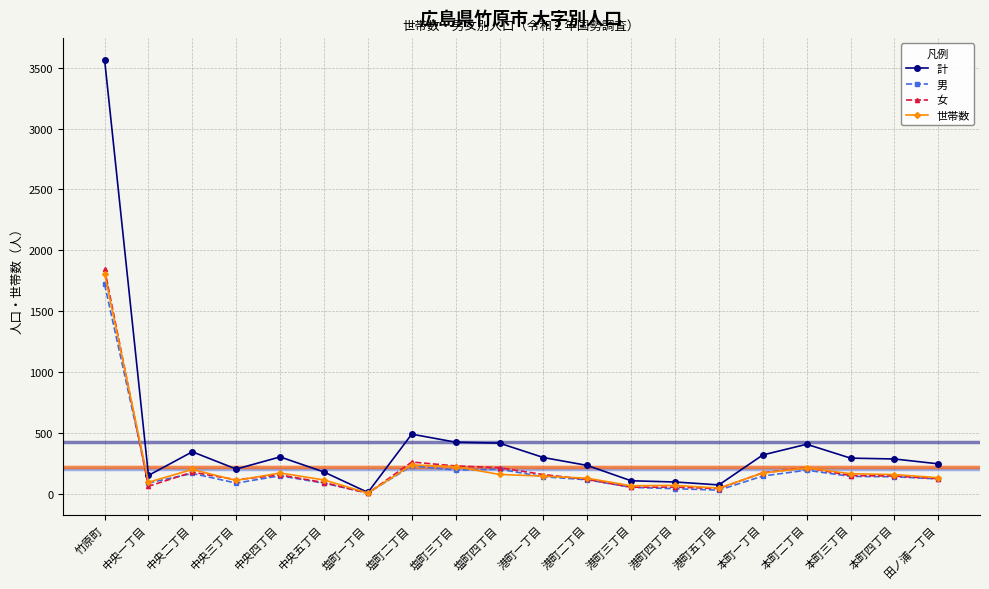

True or false: 女 has a value of 124 at 田ノ浦一丁目.

True